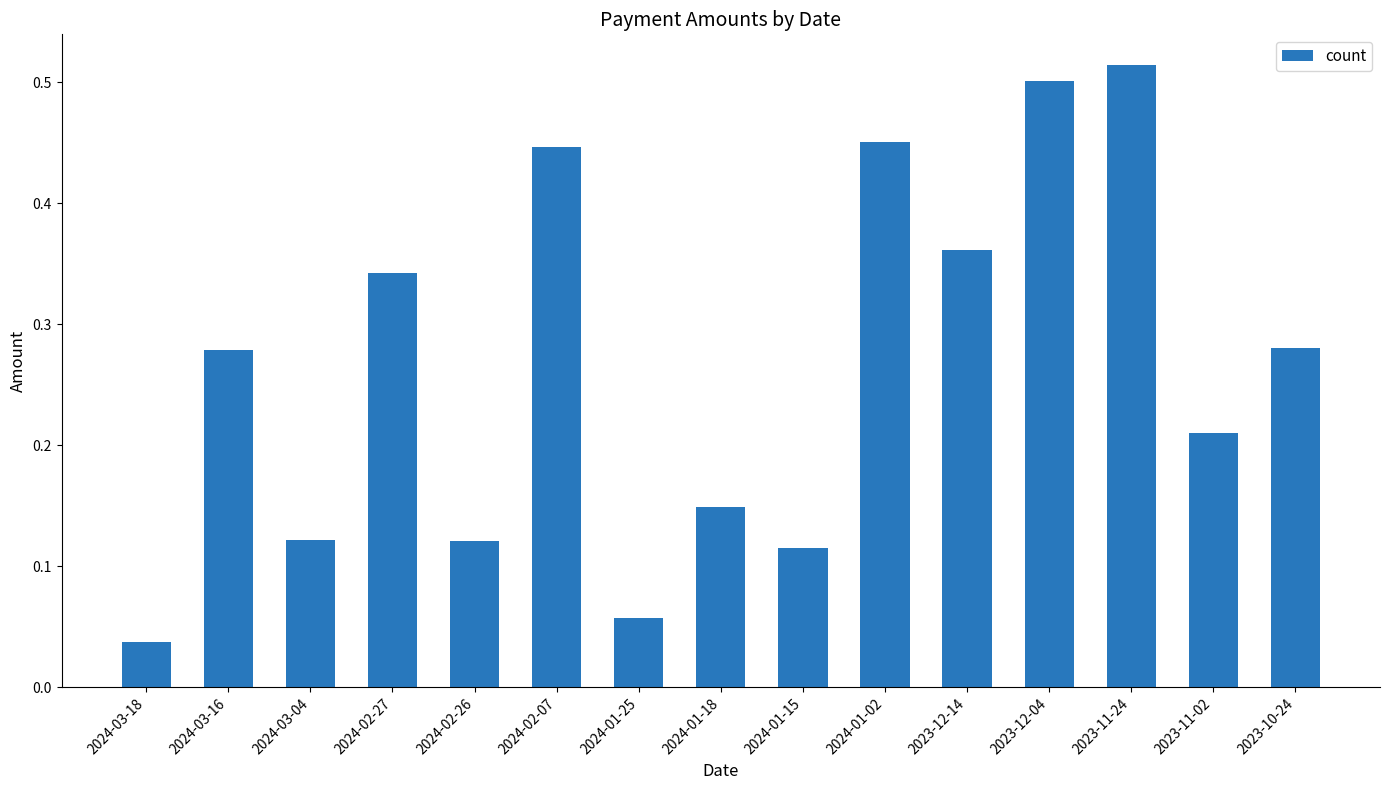

What is the change in value from 2024-03-16 to 2023-12-04?

+0.2